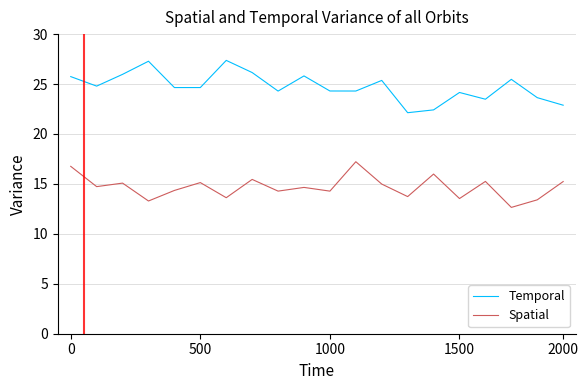

Rank the series by their maximum value, from lowest to highest.

Spatial, Temporal